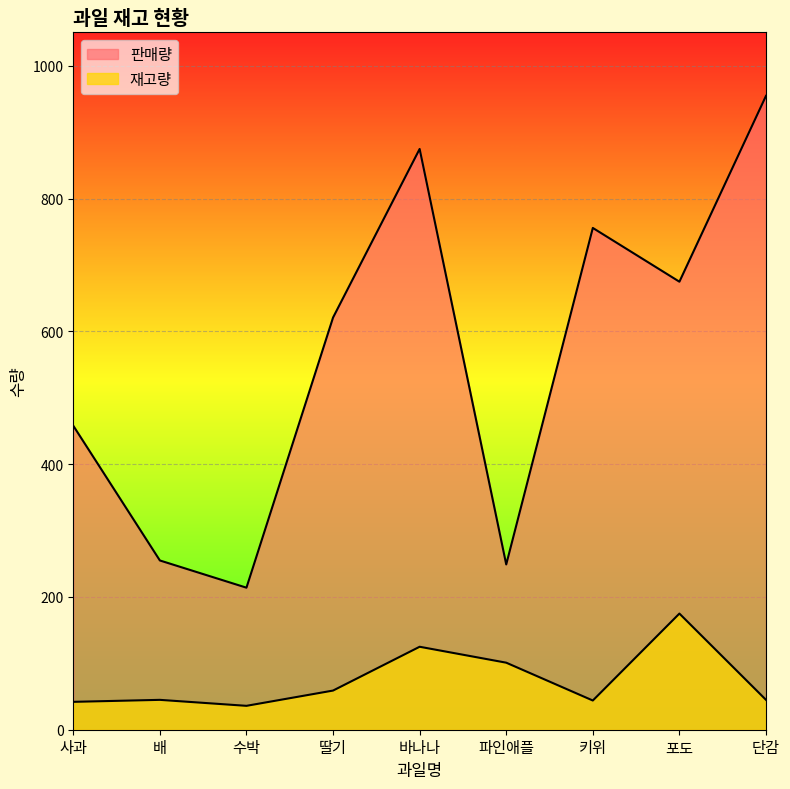

True or false: 재고량 has a value of 45 at 단감.

True